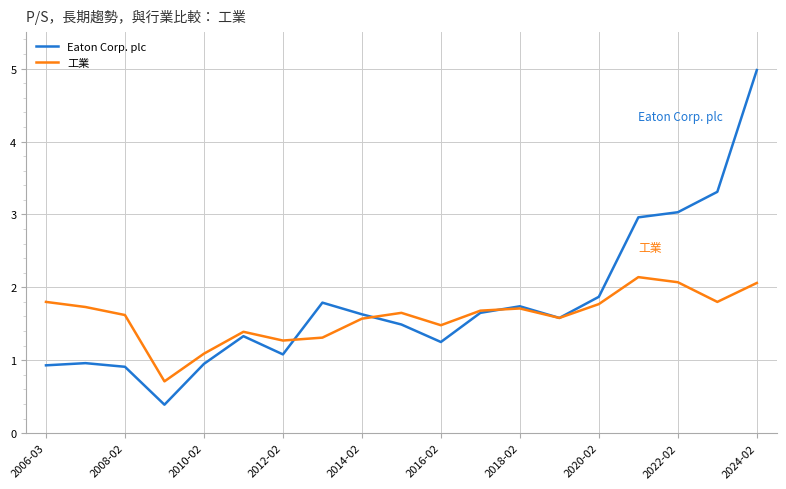

Which series has the largest range (max minus min)?

Eaton Corp. plc